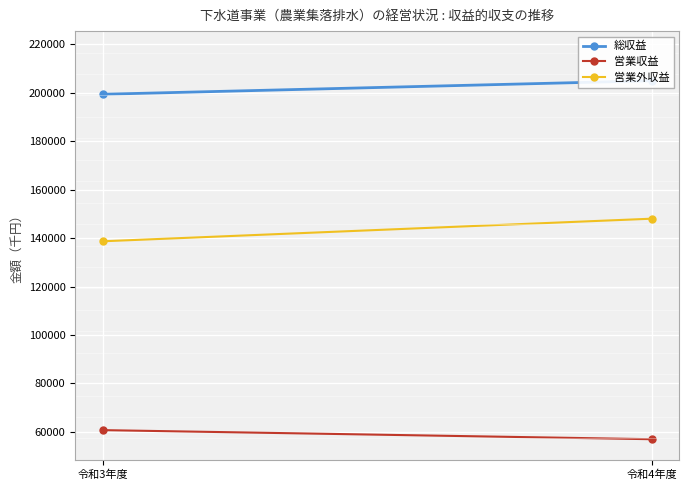

What is the difference between the highest and lowest values at 令和4年度?

148011